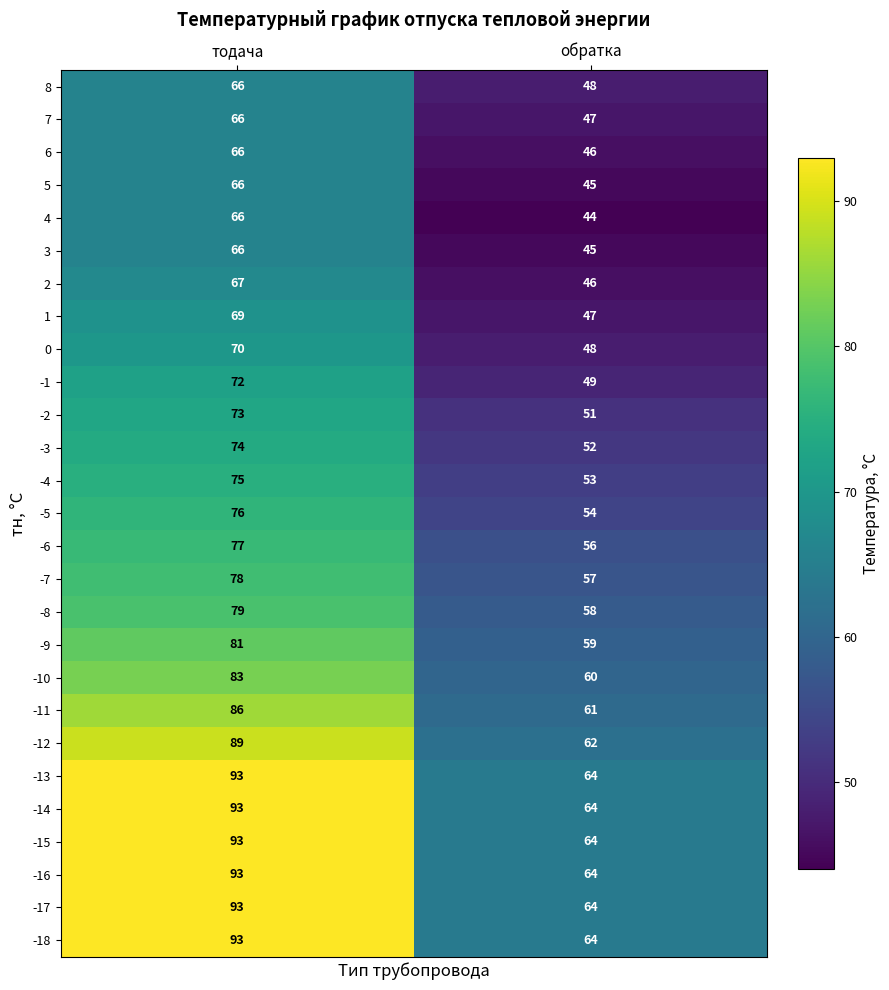

What is the approximate value of -18 at тодача?

93